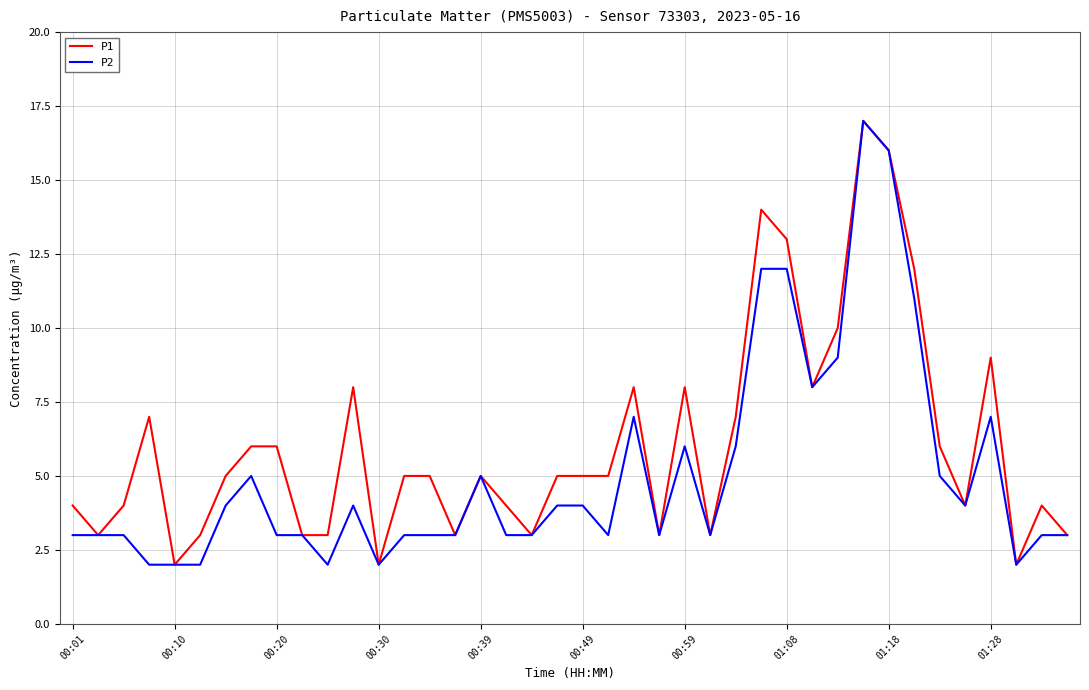

Which series has the largest total across all categories?

P1